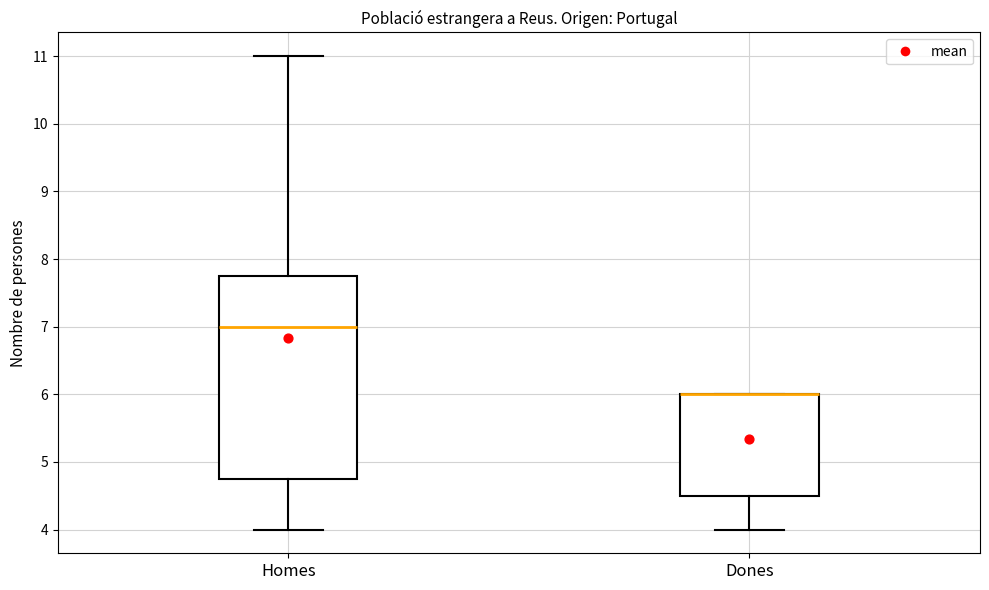

Reading left to right, transcribe this box plot: for each box, give where its median line is, the range the box spans, and where its two whiskers end, as read against the y-axis. The values are not printed on the chart, so give them approximately, as read against the axis.

Homes: median 7.0, box 4.8 to 7.8, whiskers 4.0 to 11.0
Dones: median 6.0 (drawn on the box's upper edge), box 4.5 to 6.0, whiskers 4.0 to 6.0